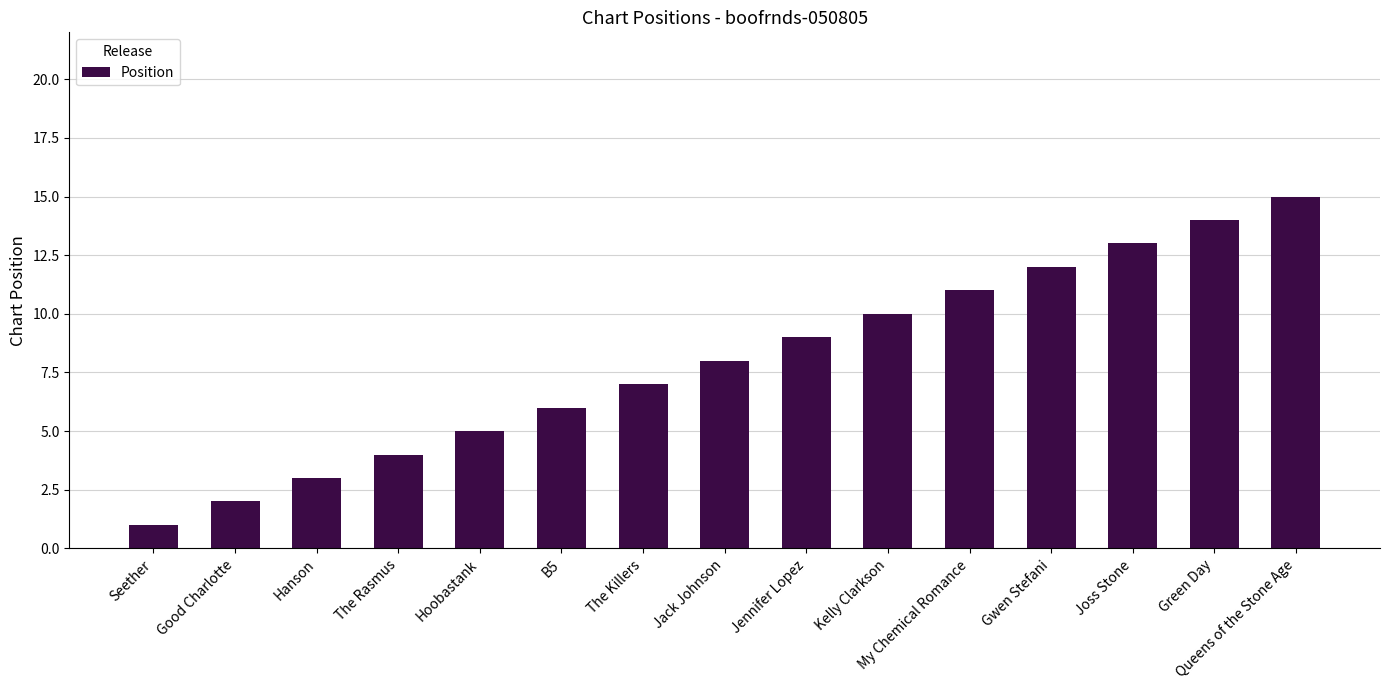

What is the average value?

8